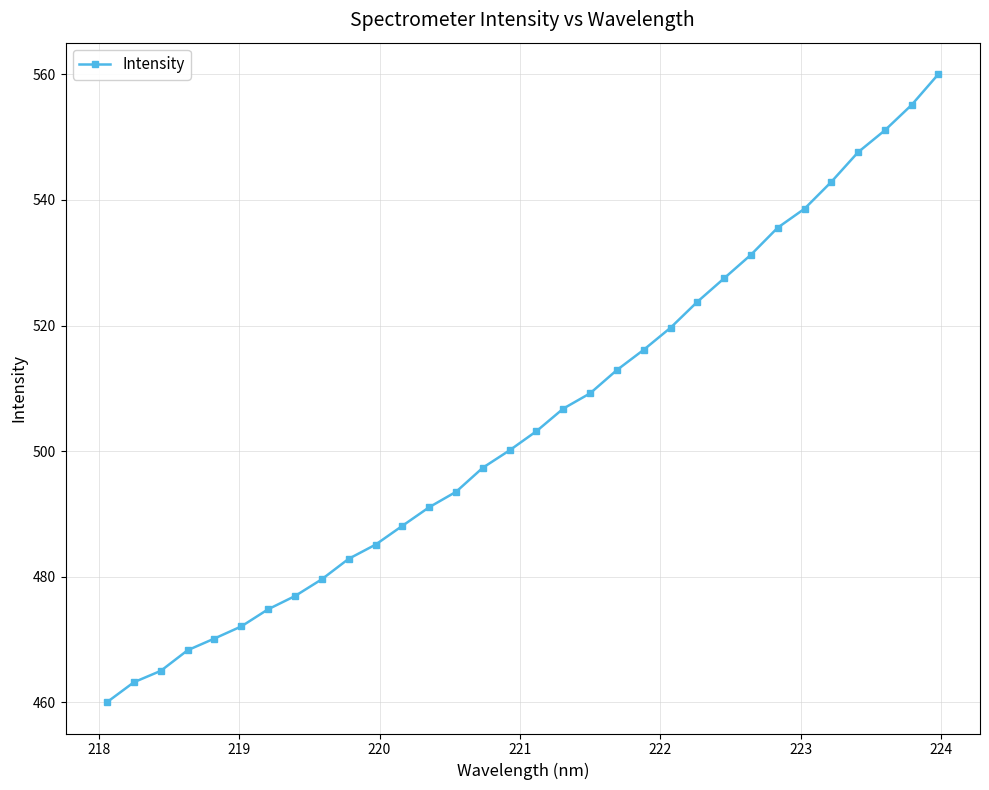

What is the difference between the maximum and minimum values?

100.0